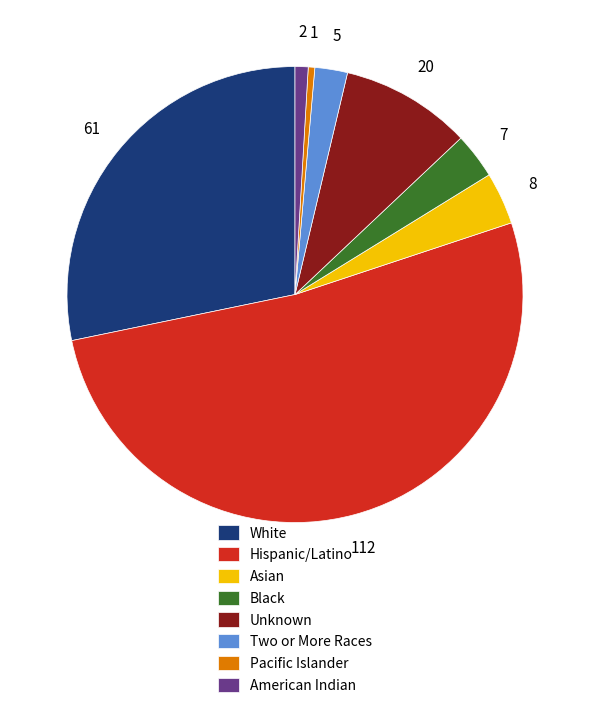

What is the largest slice in the pie chart?

Hispanic/Latino